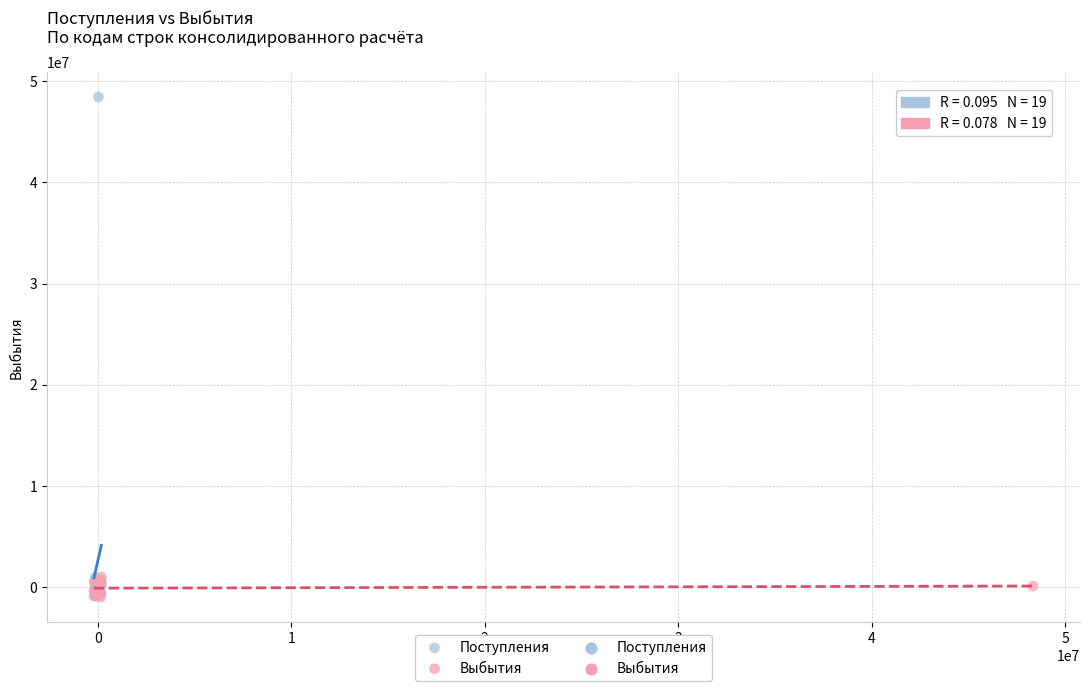

Which series reaches the maximum Y coordinate?

Поступления